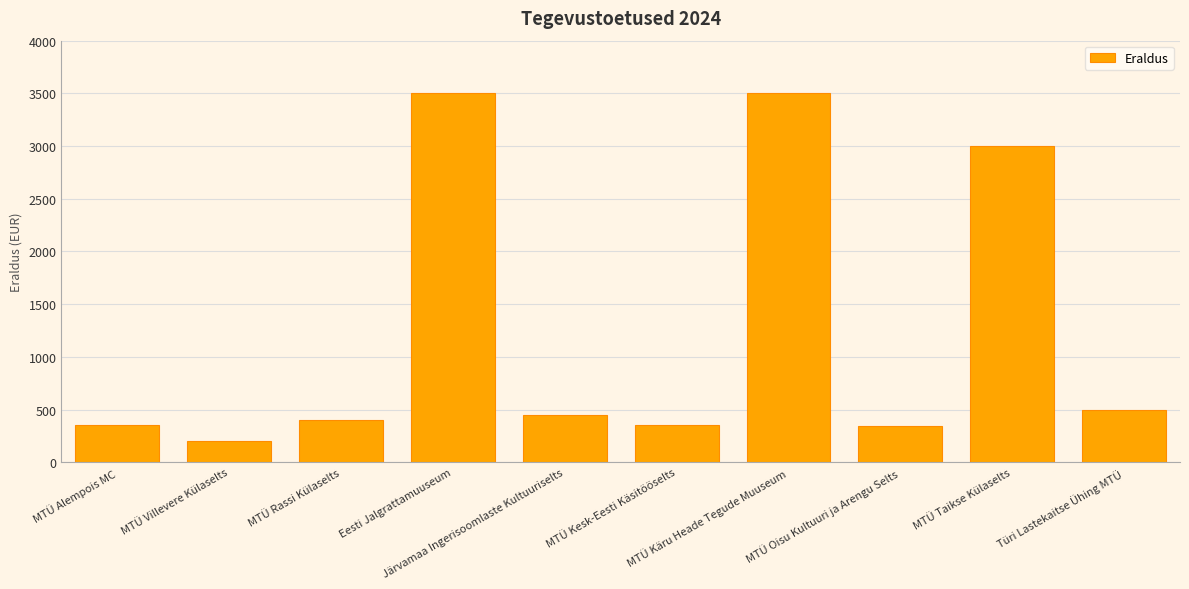

What is the maximum value shown in the chart?

3500